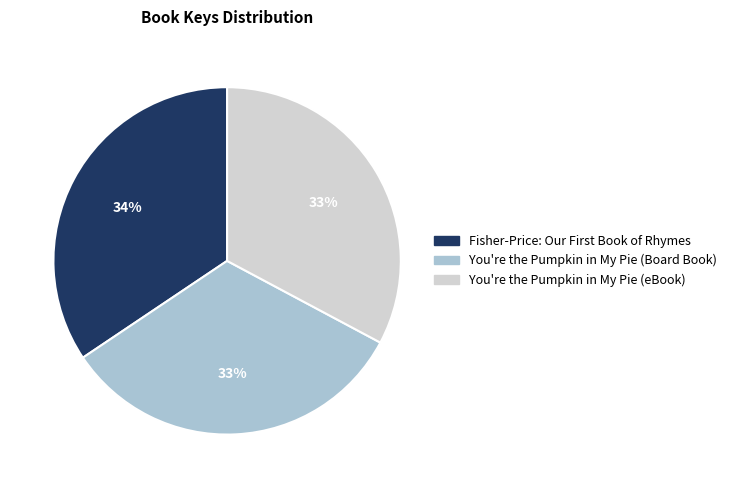

To the nearest percent, what percentage of the pie is You're the Pumpkin in My Pie (Board Book)?

33%